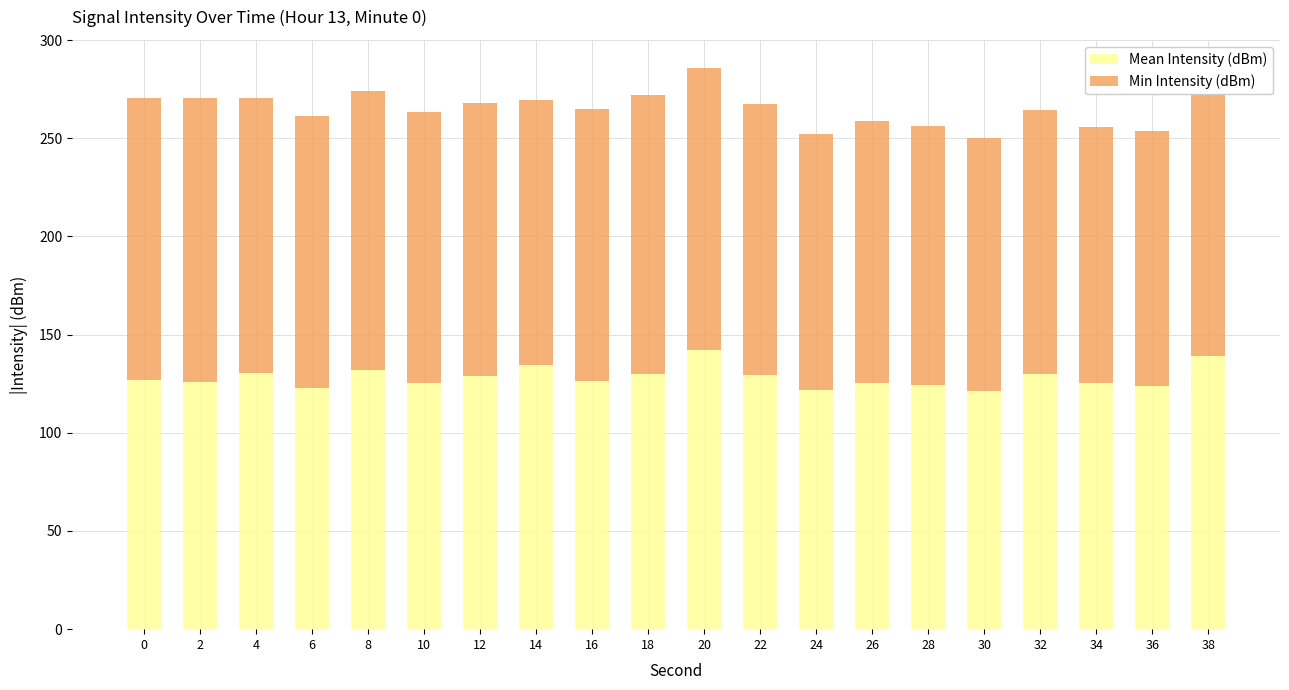

At which label does Min Intensity (dBm) reach its peak?

2